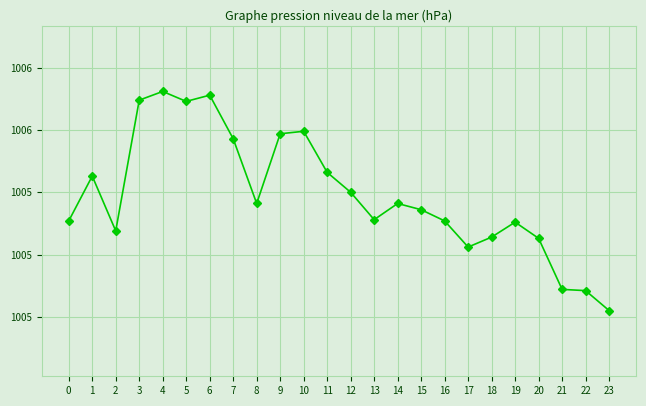

Reading left to right, list all the values displayed in this chart.

0=1005.4	1=1005.5	2=1005.4	3=1005.5	4=1005.5	5=1005.5	6=1005.5	7=1005.5	8=1005.4	9=1005.5	10=1005.5	11=1005.5	12=1005.5	13=1005.4	14=1005.4	15=1005.4	16=1005.4	17=1005.4	18=1005.4	19=1005.4	20=1005.4	21=1005.4	22=1005.4	23=1005.4